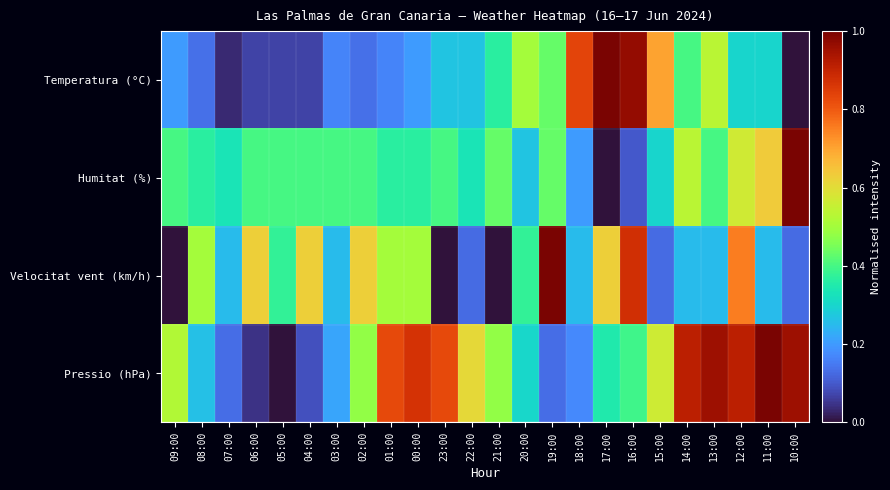

At how many categories does at least one series exceed 0?

24